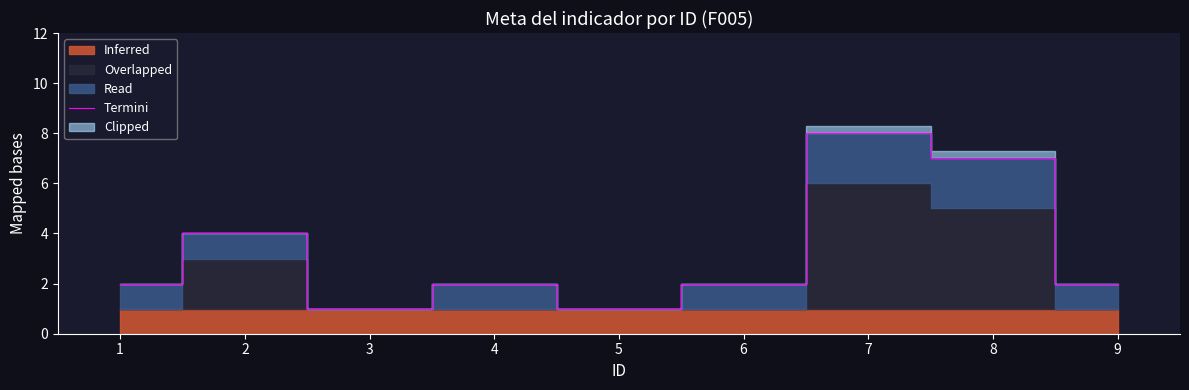

How many data points does each series have?

9